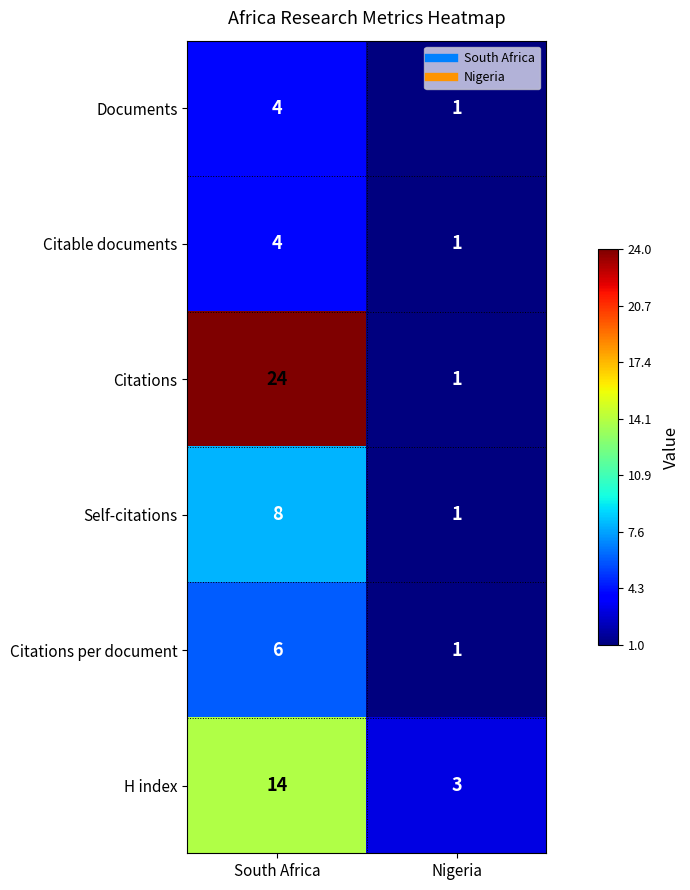

Where is Citations per document nearest to the value 3?

Nigeria